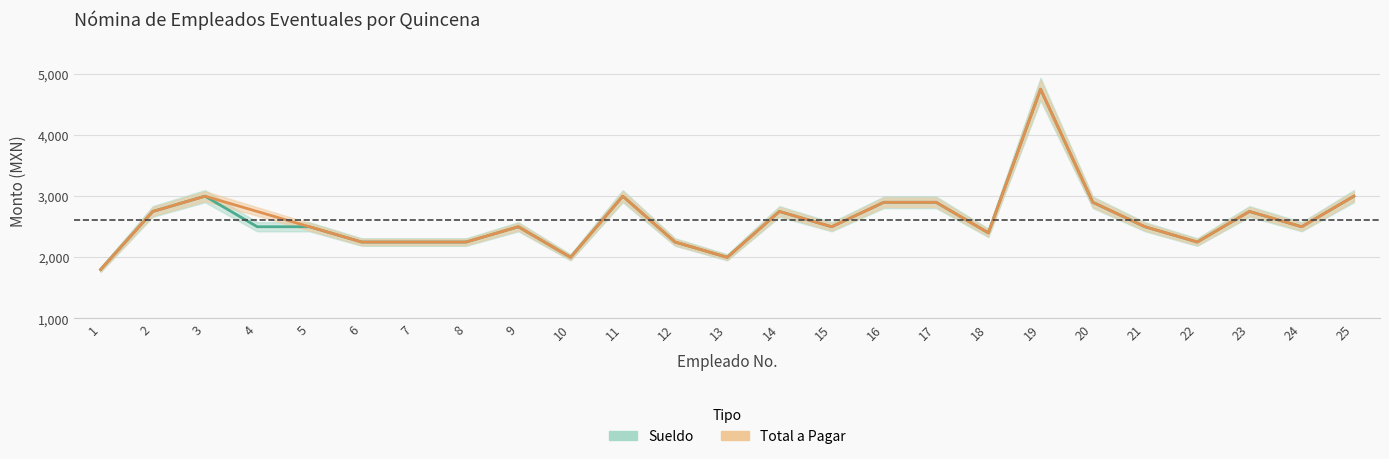

What is the total value across all series at 22?

5000